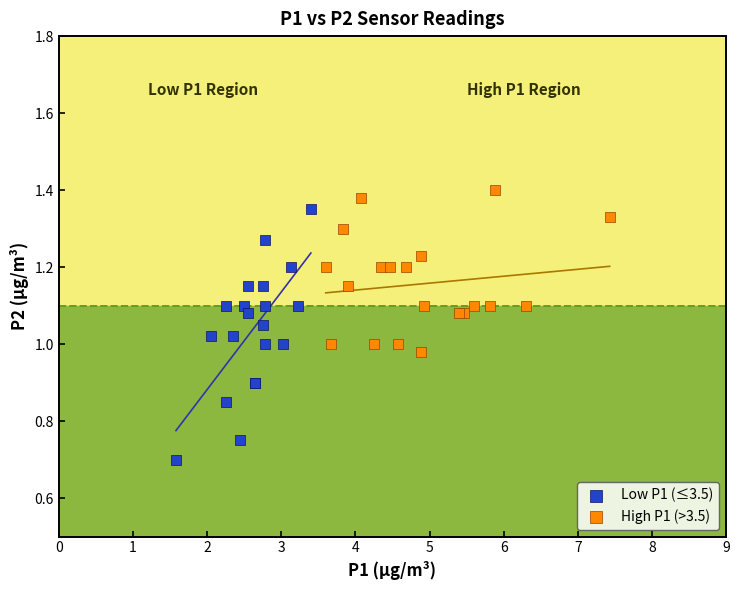

Which series contains the lowest Y value?

Low P1 (≤3.5)